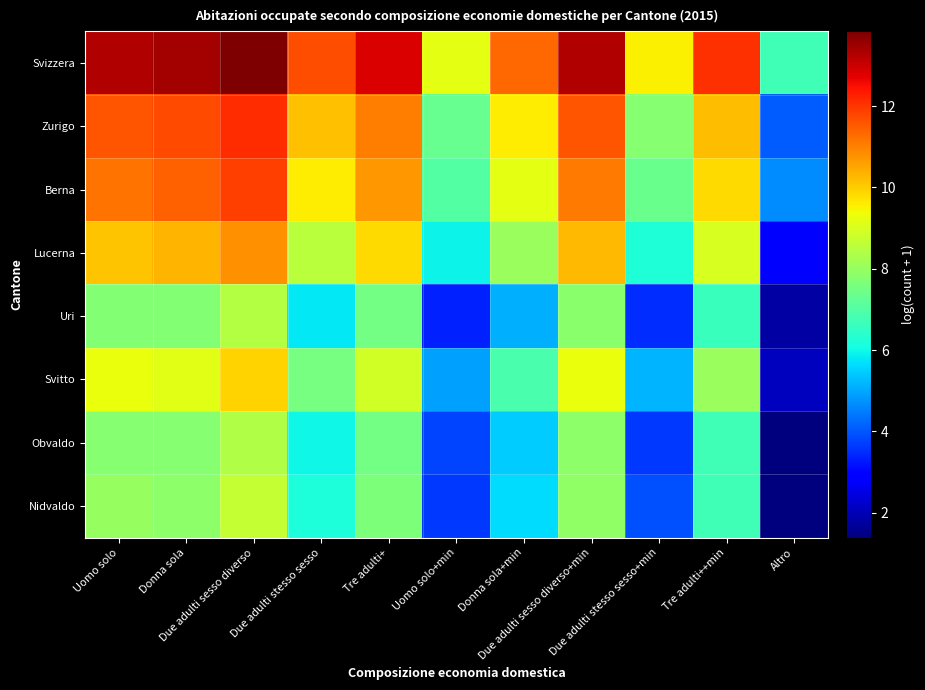

What is the smallest value displayed?

1.4